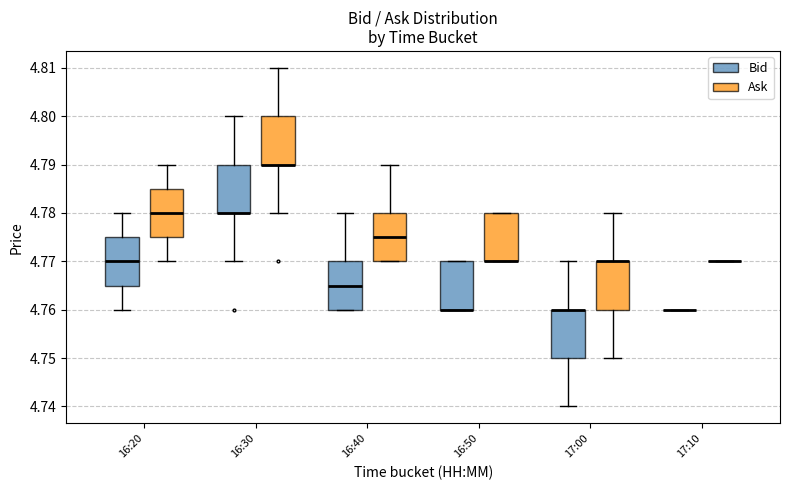

Reading left to right, read every box against the y-axis: the position of its median line, the range the box covers, and the ends of its whiskers. The values are not printed on the chart, so give them approximately, as read against the axis.

16:20 (Bid): median 4.770, box 4.765 to 4.775, whiskers 4.760 to 4.780
16:20 (Ask): median 4.780, box 4.775 to 4.785, whiskers 4.770 to 4.790
16:30 (Bid): median 4.780 (drawn on the box's lower edge), box 4.780 to 4.790, whiskers 4.770 to 4.800
16:30 (Ask): median 4.790 (drawn on the box's lower edge), box 4.790 to 4.800, whiskers 4.780 to 4.810
16:40 (Bid): median 4.765, box 4.760 to 4.770, whiskers 4.760 to 4.780
16:40 (Ask): median 4.775, box 4.770 to 4.780, whiskers 4.770 to 4.790
16:50 (Bid): median 4.760 (drawn on the box's lower edge), box 4.760 to 4.770, whiskers 4.760 to 4.770
16:50 (Ask): median 4.770 (drawn on the box's lower edge), box 4.770 to 4.780, whiskers 4.770 to 4.780
17:00 (Bid): median 4.760 (drawn on the box's upper edge), box 4.750 to 4.760, whiskers 4.740 to 4.770
17:00 (Ask): median 4.770 (drawn on the box's upper edge), box 4.760 to 4.770, whiskers 4.750 to 4.780
17:10 (Bid): box collapsed to a line at 4.760, whiskers 4.760 to 4.760
17:10 (Ask): box collapsed to a line at 4.770, whiskers 4.770 to 4.770